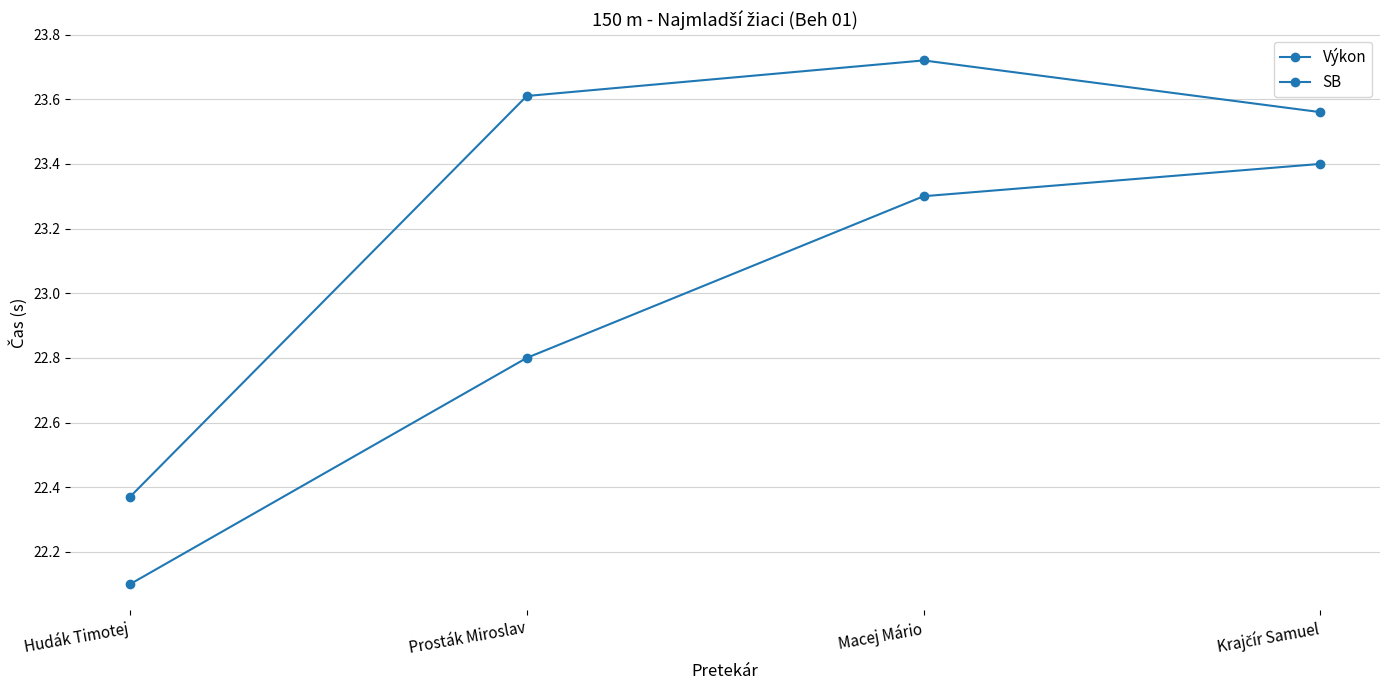

Which series has the largest total across all categories?

SB